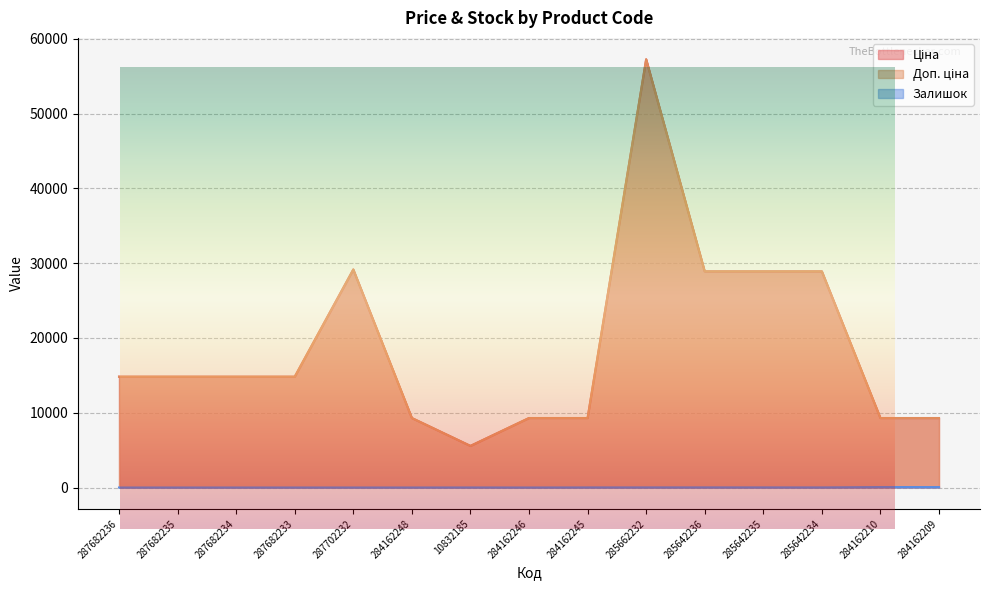

In Залишок, how many points are lower than both neighbors (excluding endpoints)?

2